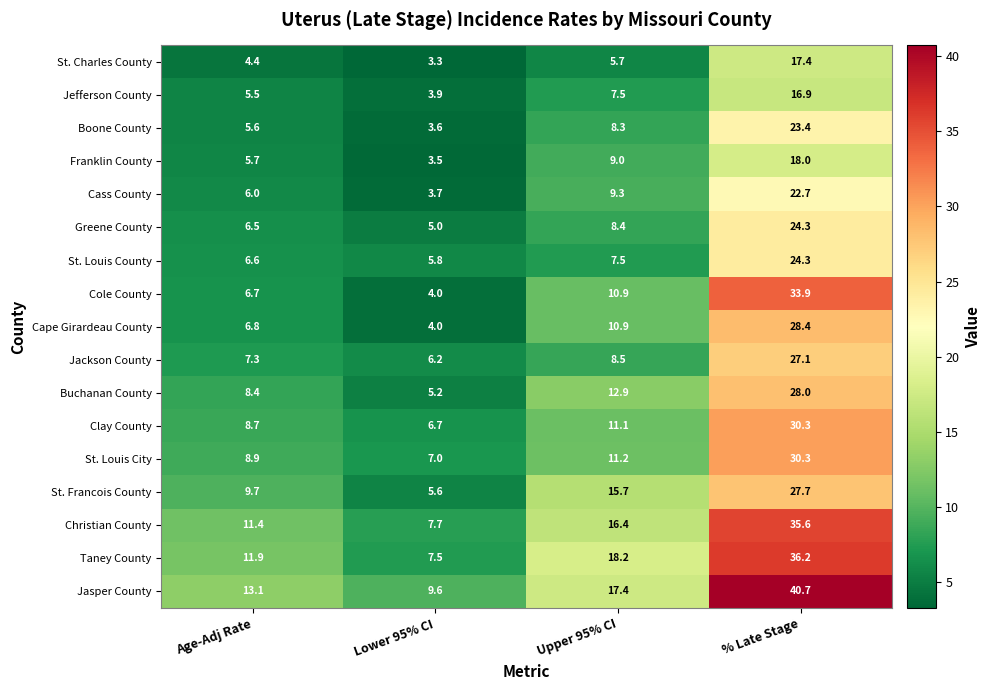

Which series has the largest total across all categories?

Jasper County